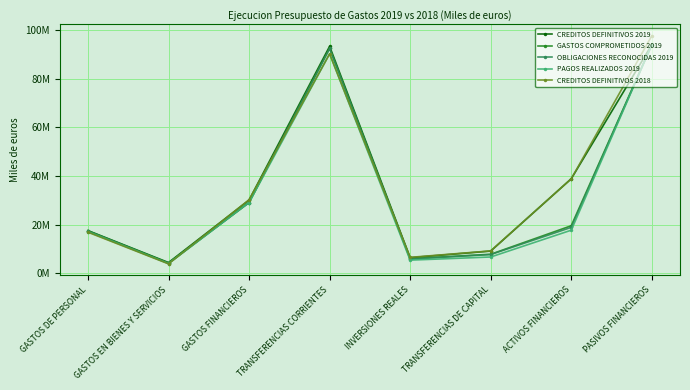

Where does the GASTOS COMPROMETIDOS 2019 series first go above 19498427?

GASTOS FINANCIEROS